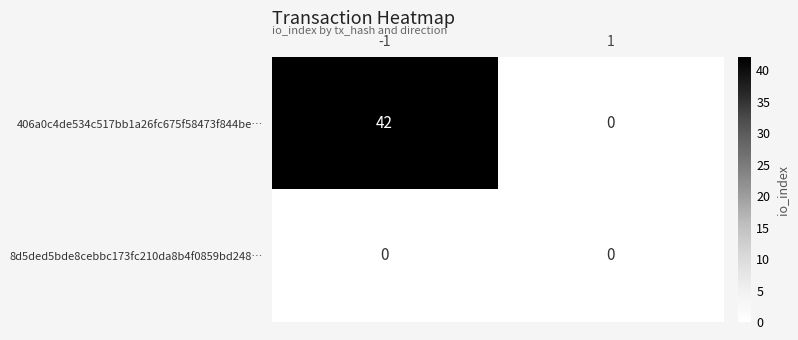

At which category is the sum across all series the highest?

-1